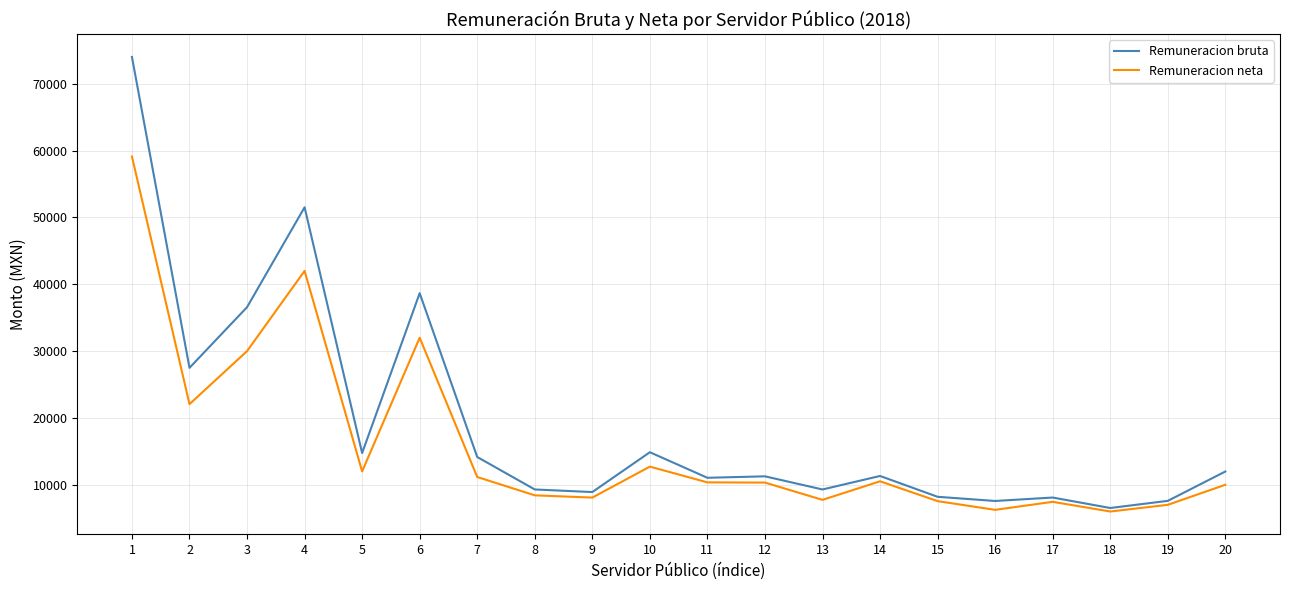

Which series has the widest spread of values?

Remuneracion bruta